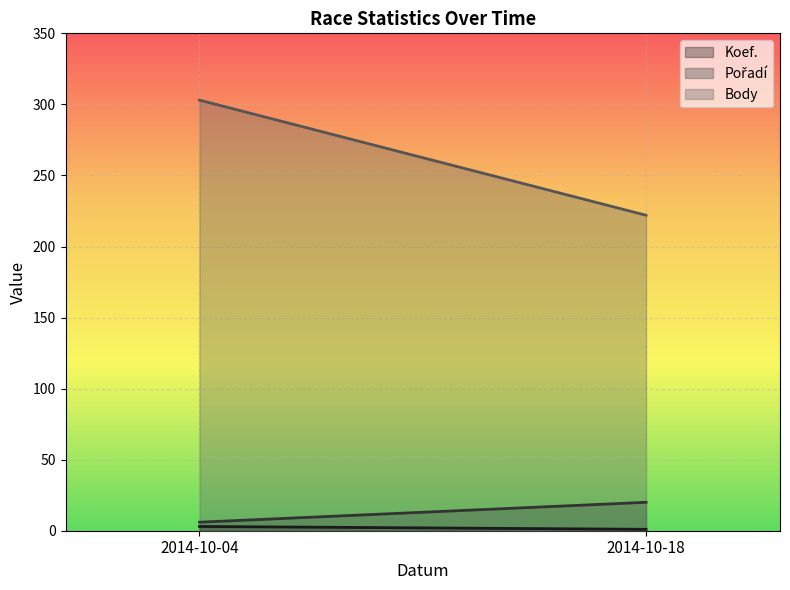

Which label corresponds to the smallest value in the chart?

2014-10-18